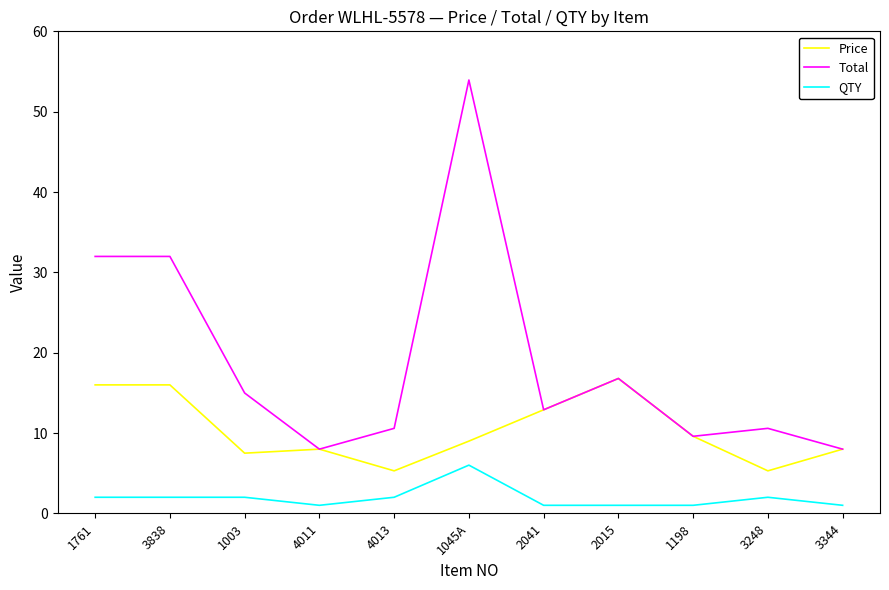

Count the QTY values in the range 1 to 2.

10